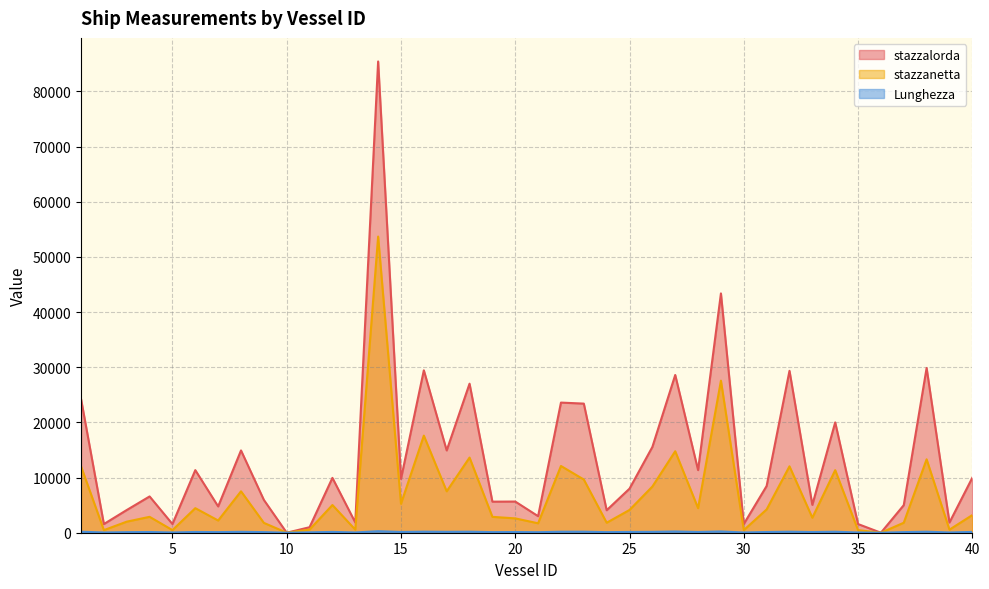

Reading right to left, what are all the values shown in this chart?

stazzalorda: 9963.0	1855.0	29857.0	4997.0	0.0	1573.0	19998.0	5044.0	29348.0	8472.0	1573.0	43376.0	11350.0	28592.0	15545.0	7988.0	4077.0	23403.0	23587.0	2998.0	5651.0	5629.0	27015.0	14916.0	29439.0	9758.0	85421.0	1855.0	9940.0	999.0	0.0	5948.0	14916.0	4767.0	11347.0	1573.0	6577.0	4115.0	1573.0	24247.0
stazzanetta: 3197.0	556.0	13306.0	1808.0	0.0	471.0	11341.0	2718.0	12036.0	4223.0	468.0	27558.0	4451.0	14769.0	8367.0	4126.0	1812.0	9640.0	12098.0	1709.0	2599.0	2877.0	13622.0	7507.0	17601.0	5240.0	53684.0	556.0	5020.0	575.0	0.0	1784.0	7507.0	2213.0	4451.0	471.0	2881.0	2005.0	468.0	12032.0
Lunghezza: 146.0	48.0	183.1	110.0	0.0	44.0	178.0	125.8	183.2	129.5	44.5	229.0	134.9	222.2	157.0	140.3	105.5	184.3	180.0	95.2	123.9	108.2	182.5	162.0	188.5	136.5	274.0	48.0	147.0	69.1	0.0	109.9	162.0	109.9	134.9	44.0	129.4	100.6	44.5	180.0